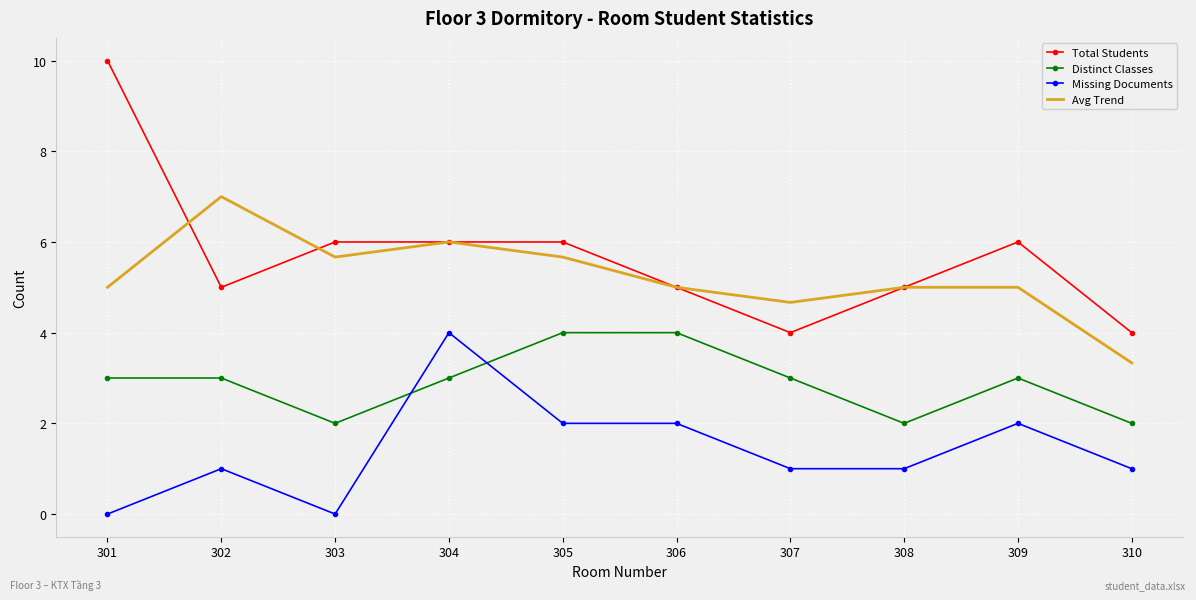

What is the difference between the maximum and minimum values in the Distinct Classes series?

2.0